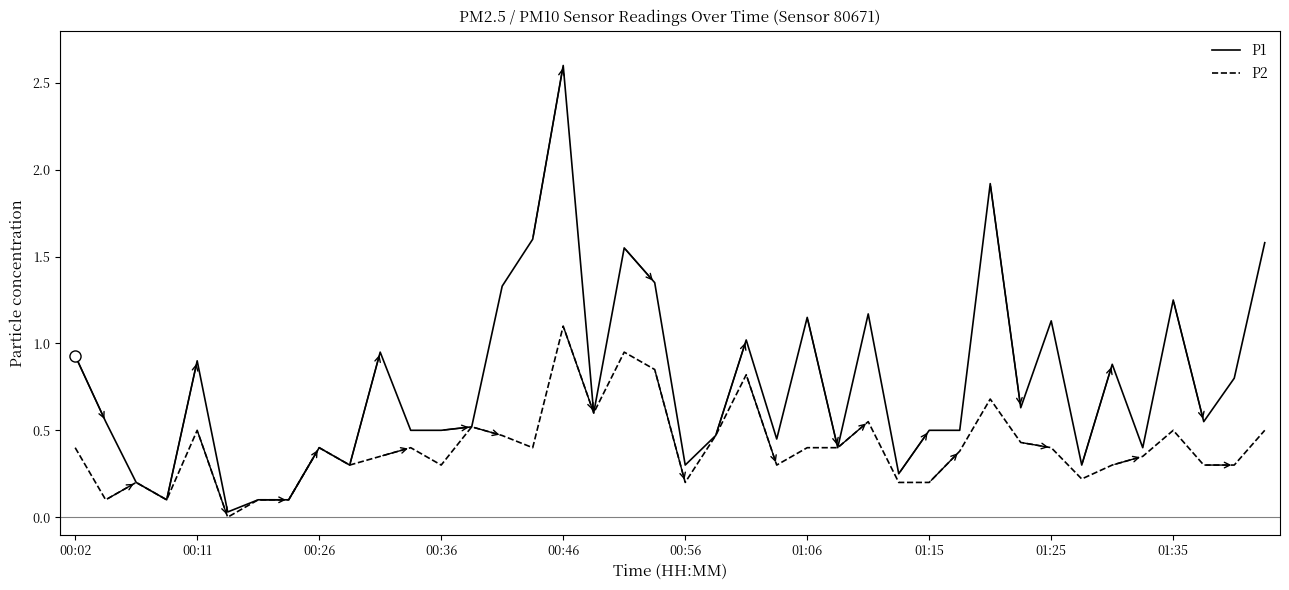

Rank the series by their maximum value, from lowest to highest.

P2, P1